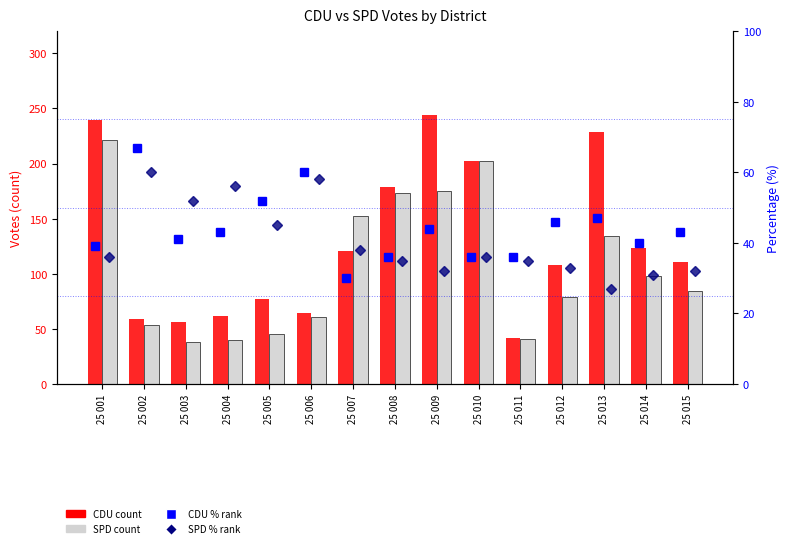

Which has a higher value, 25 013 or 25 014?

25 013